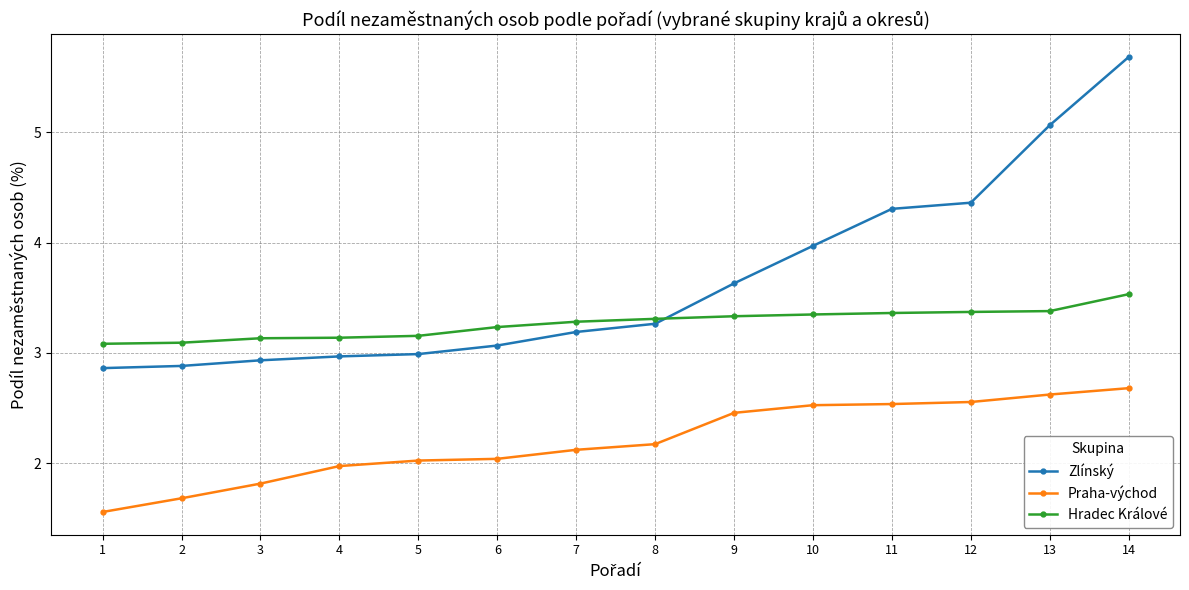

What is the value of the Praha-východ point at the 3rd from the left?

1.8